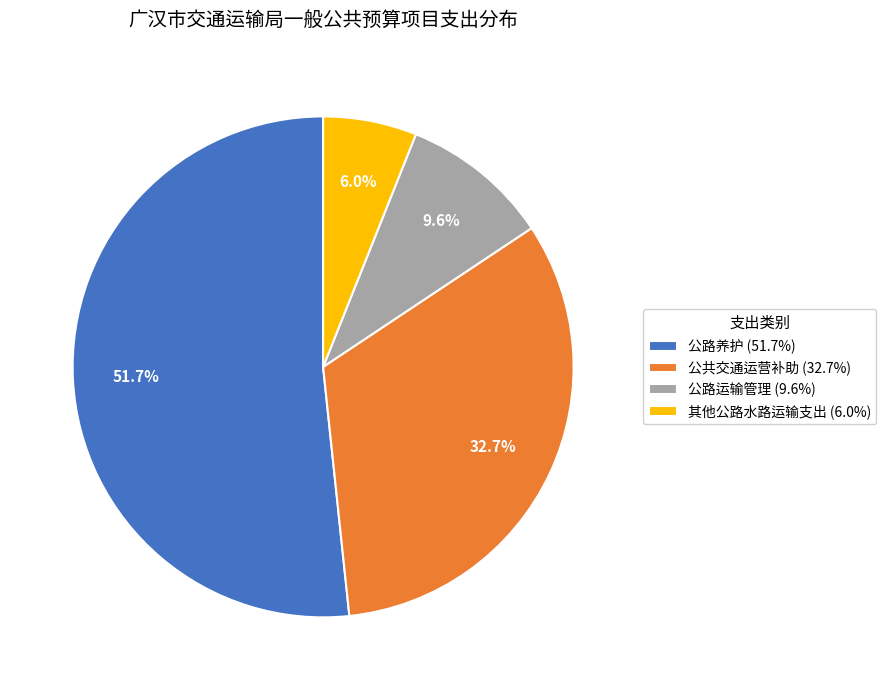

To the nearest percent, what is the combined percentage of 其他公路水路运输支出 and 公共交通运营补助?

39%